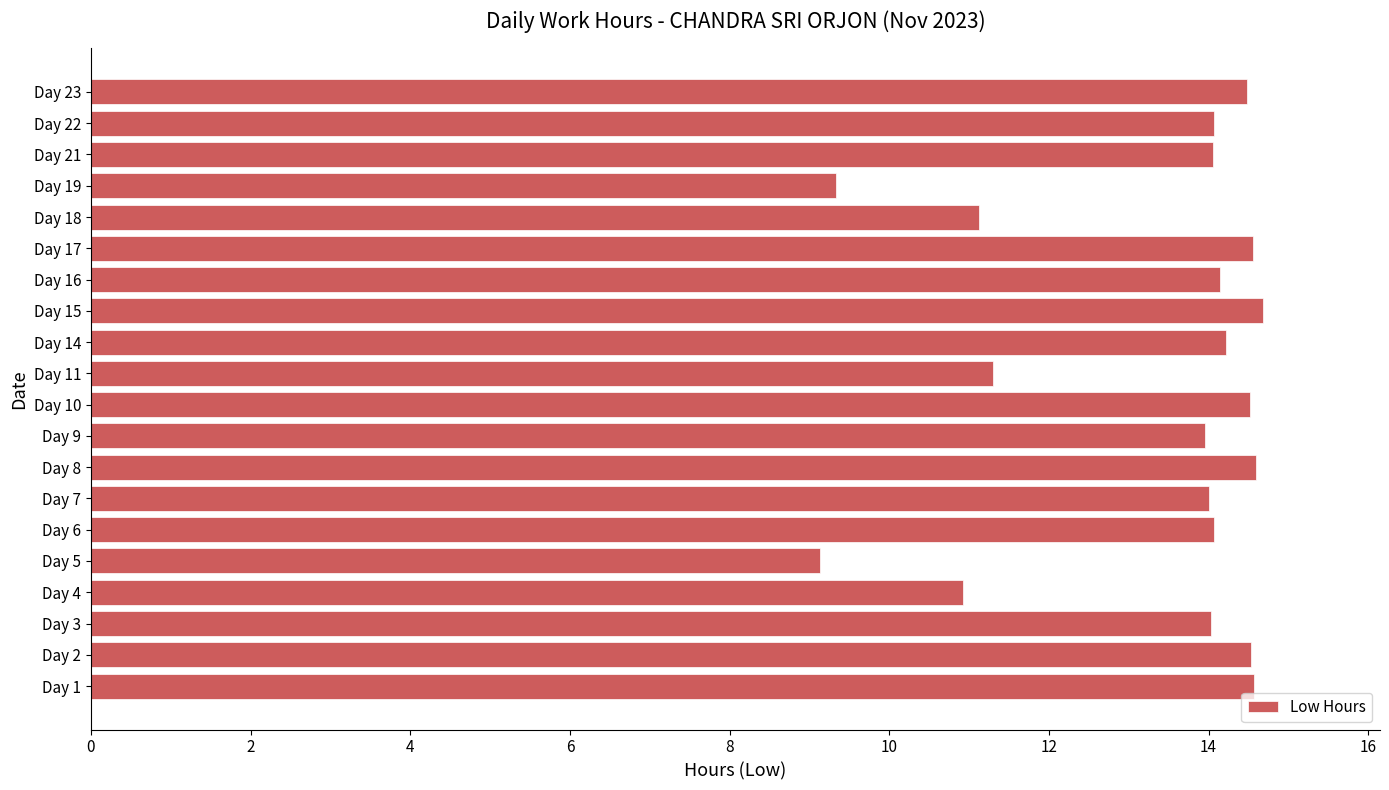

Which has a higher value, Day 15 or Day 4?

Day 15